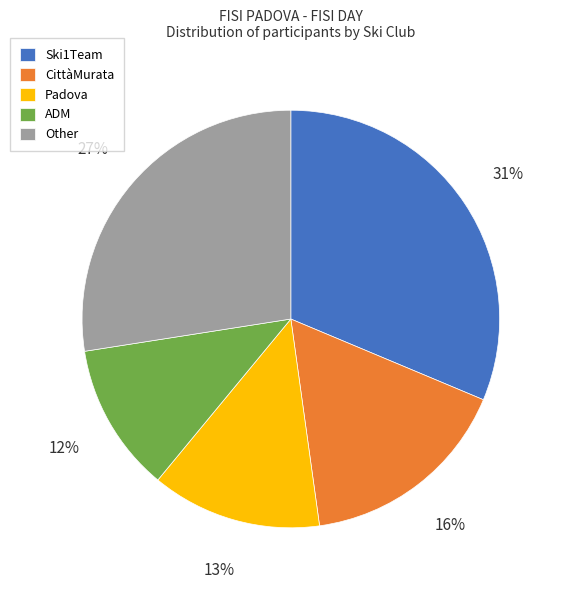

The CittàMurata slice represents 4% of the pie. True or false?

False